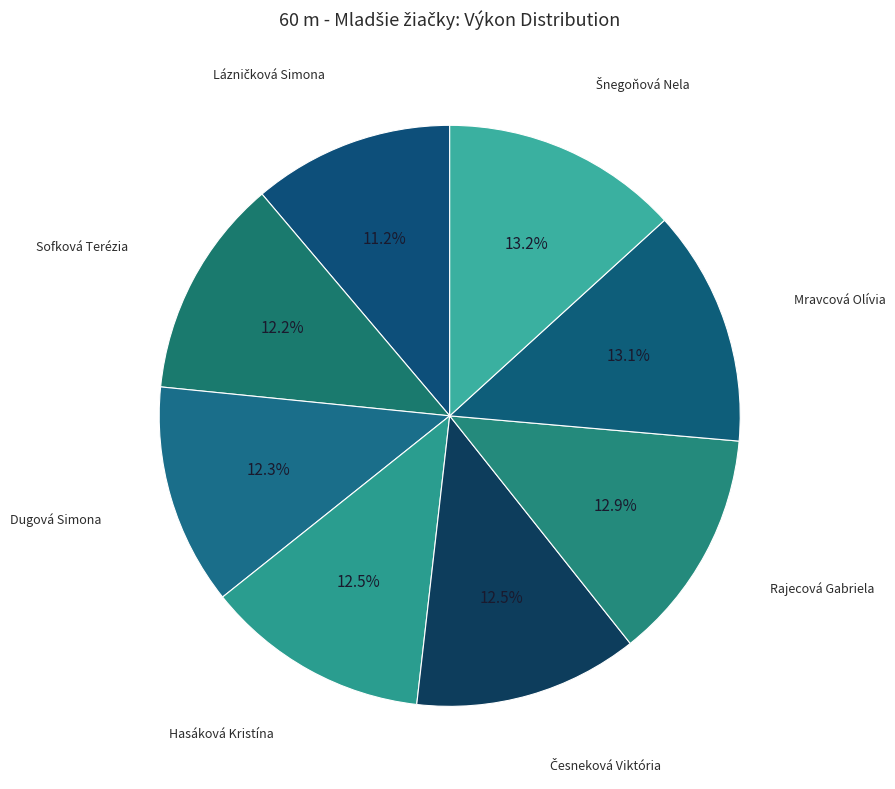

How much of the chart is everything except Rajecová Gabriela?

87.1%